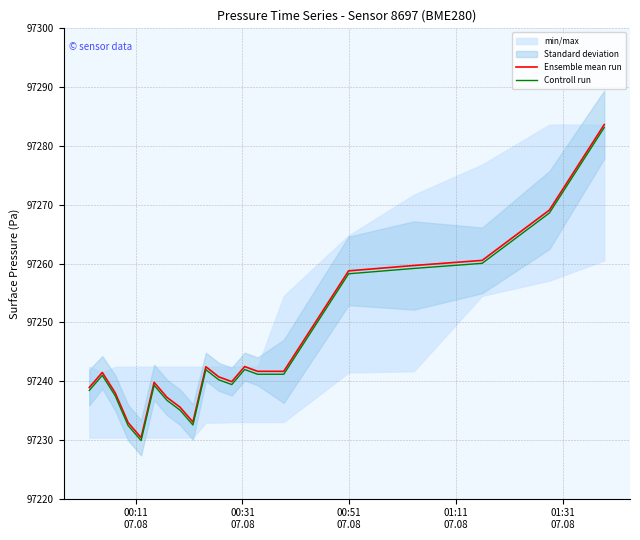

What is the highest value of the Ensemble mean run series?

97283.6